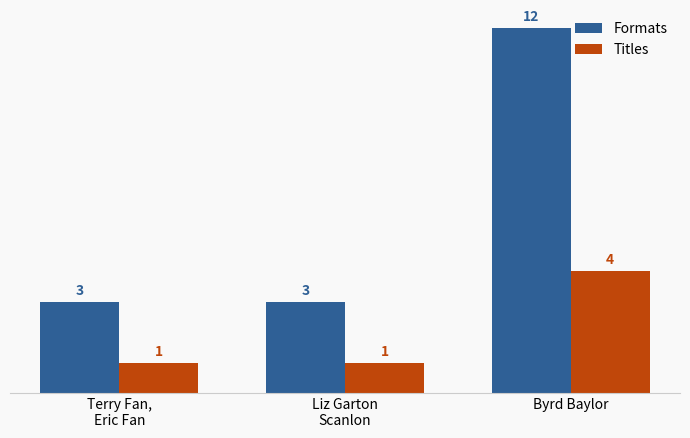

What position from the right is Liz Garton
Scanlon?

2